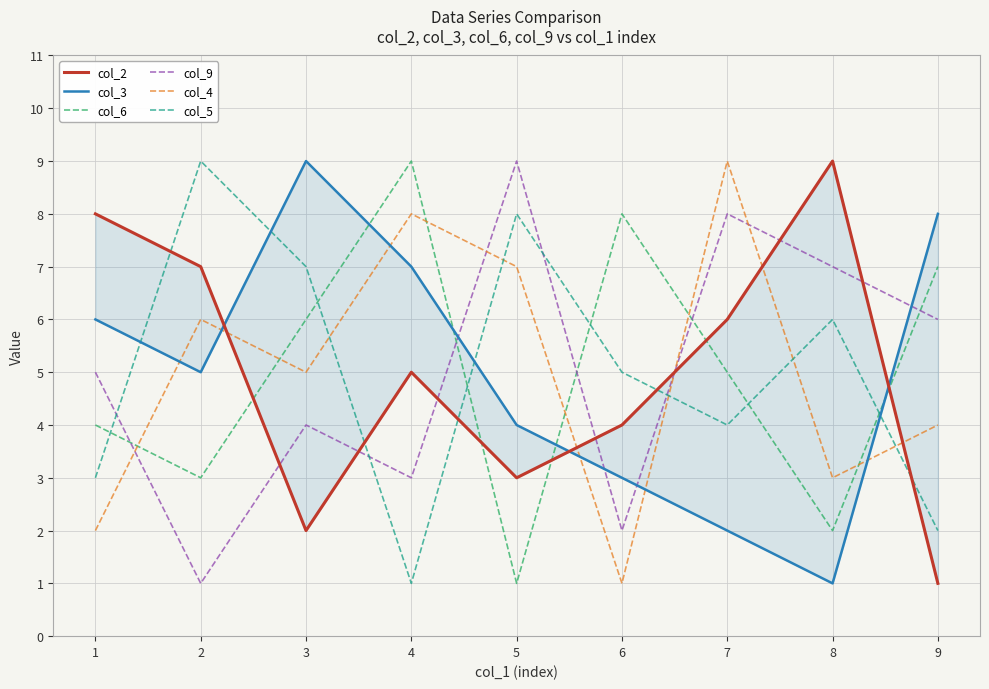

How many values in the col_2 series are below 5?

4